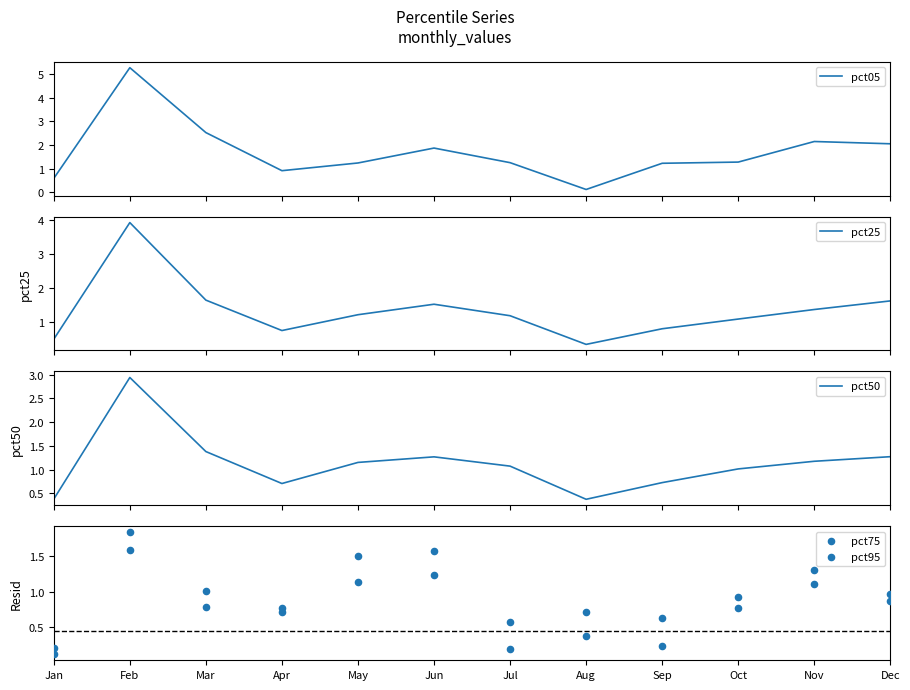

Is the value of pct05 at Feb greater than the value of pct25 at Mar?

Yes